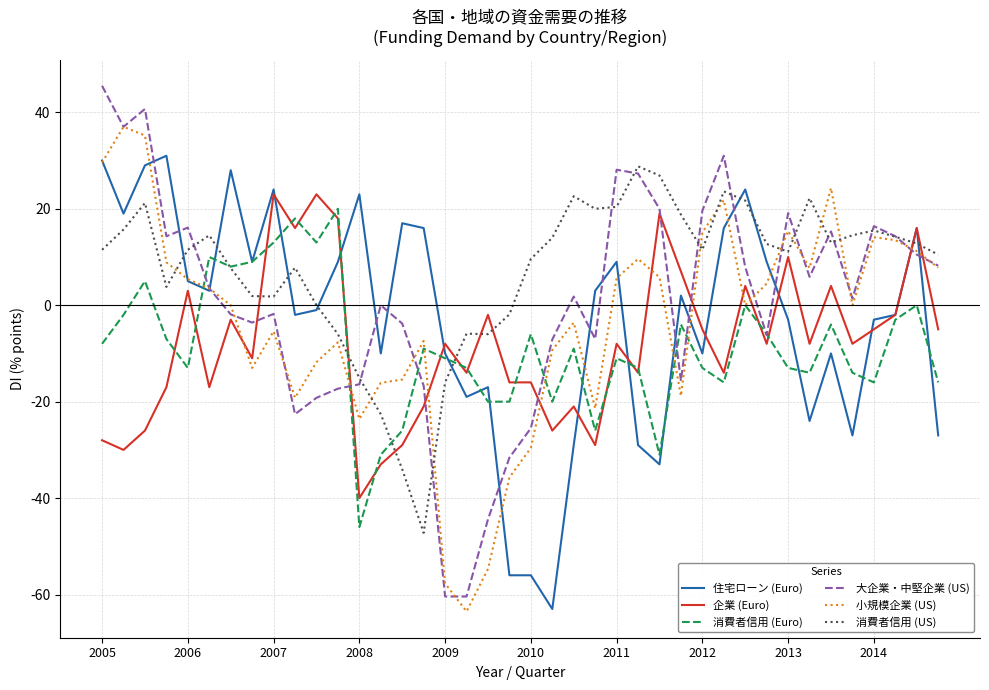

Count the number of categories in the chart.

40